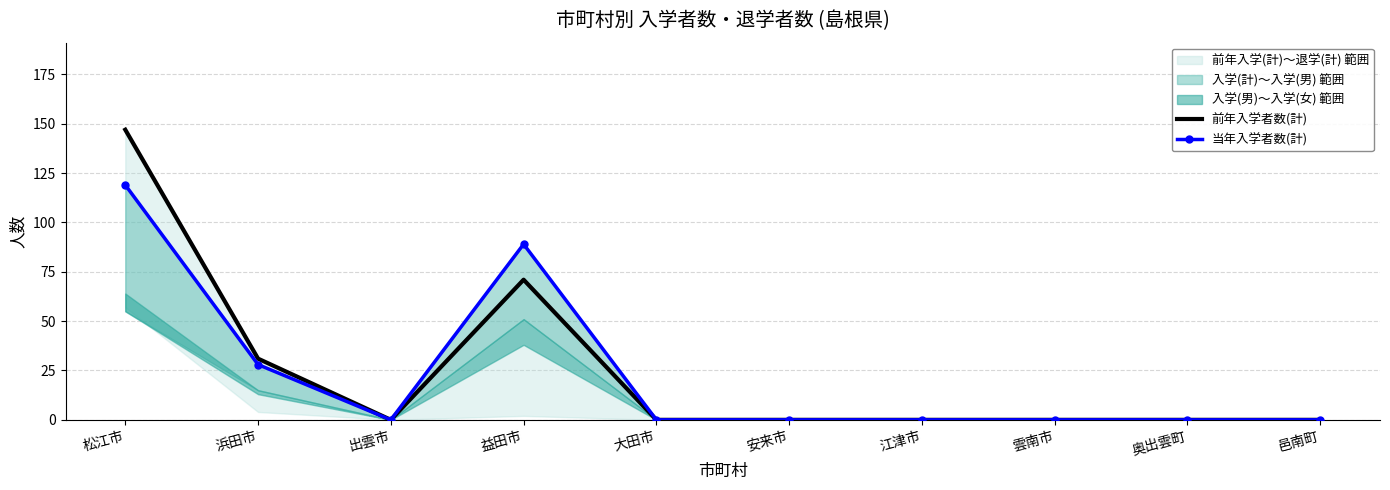

Reading right to left, transcribe all the data shown in this chart.

前年入学者数(計): 0	0	0	0	0	0	71	0	31	147
当年入学者数(計): 0	0	0	0	0	0	89	0	28	119